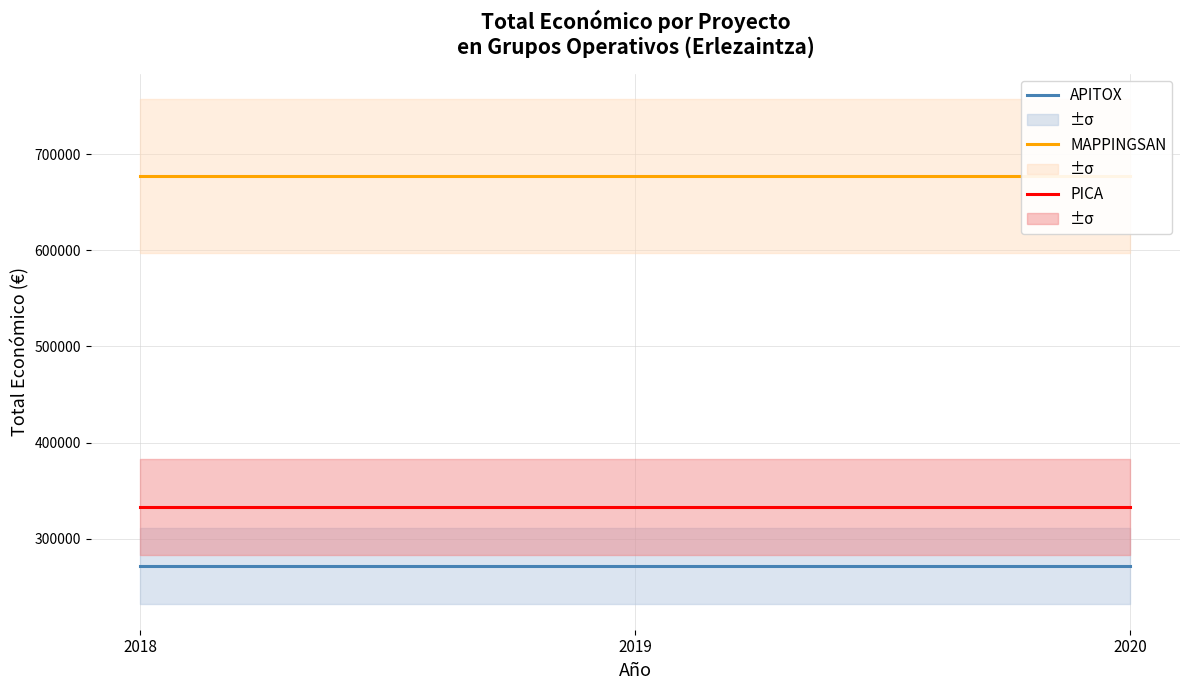

Between 2019 and 2018, which is larger?

2019